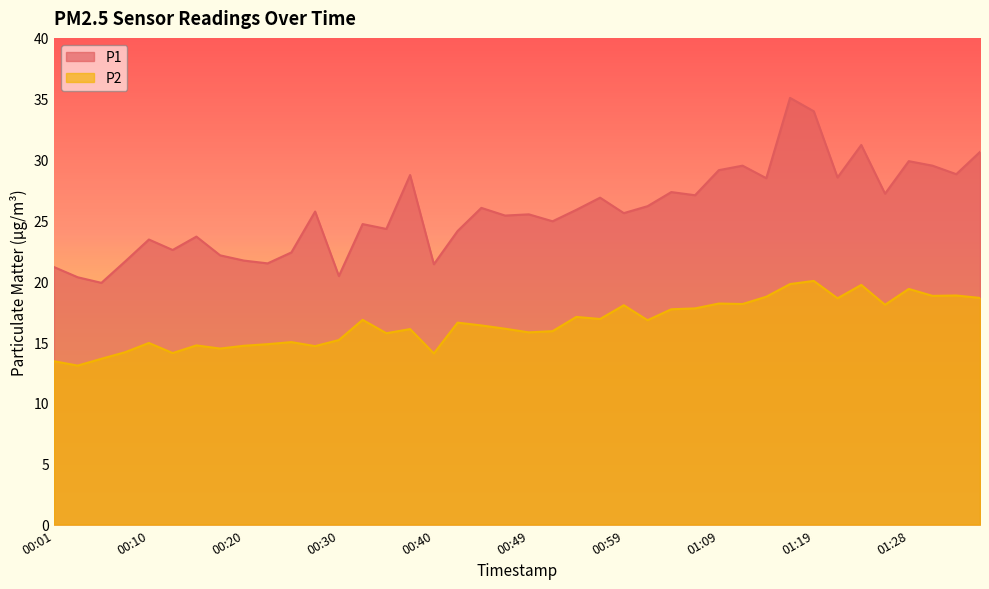

List the series in order of their peak value, lowest first.

P2, P1